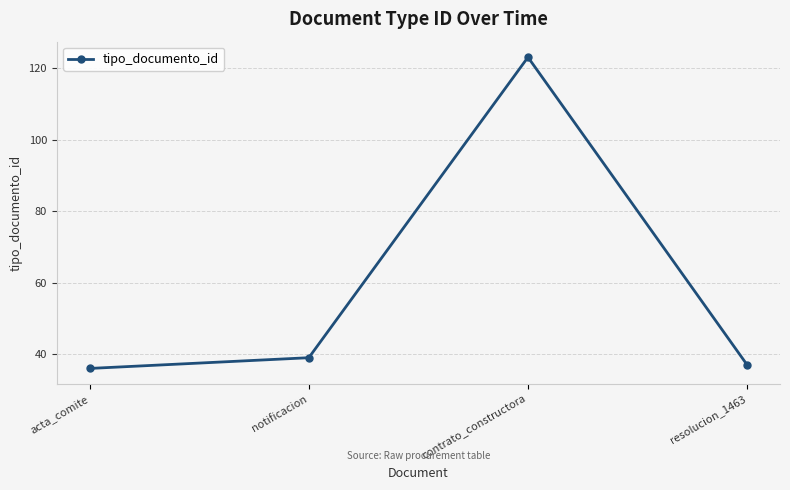

What is the label of the 1st point from the right?

resolucion_1463